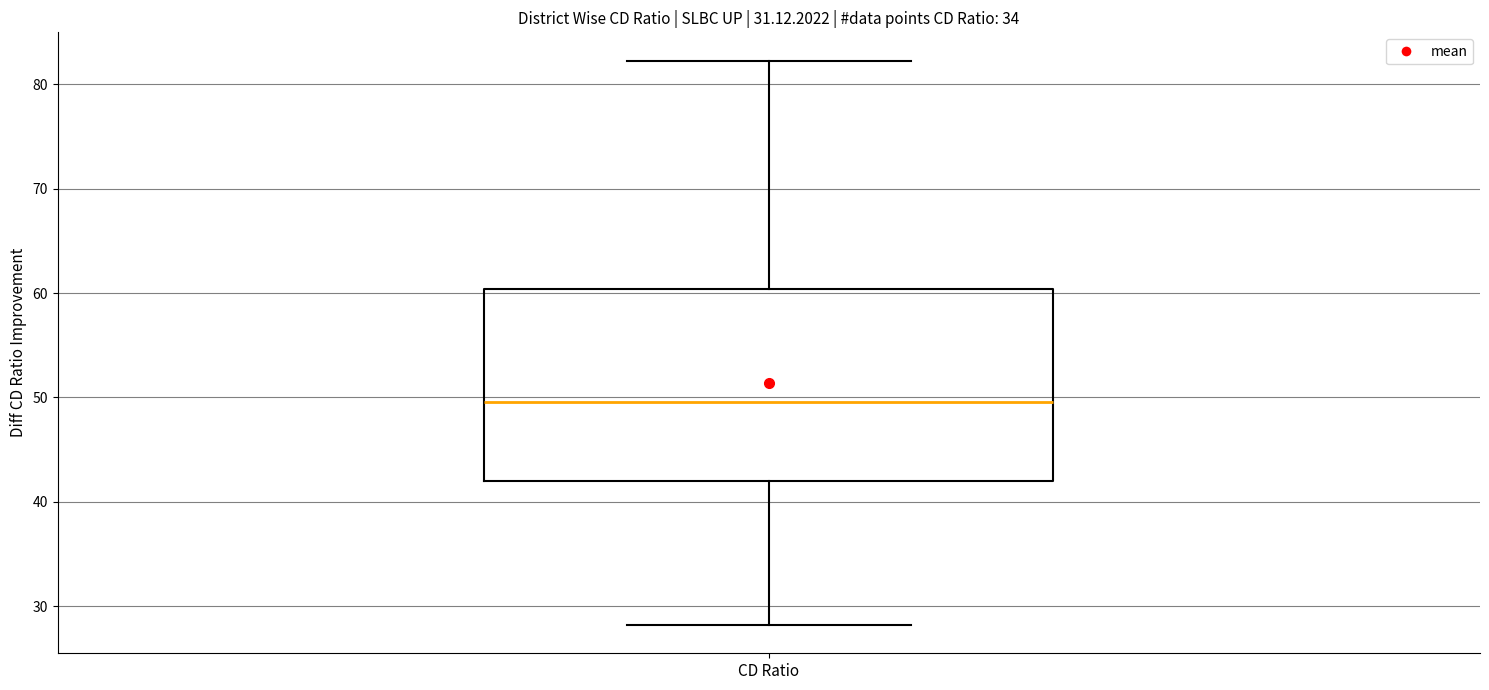

Read this box plot against the y-axis: the position of the median line, the range covered by the box, and the ends of both whiskers. The values are not printed on the chart, so give them approximately, as read against the axis.

median 50, box 42 to 60, whiskers 28 to 82